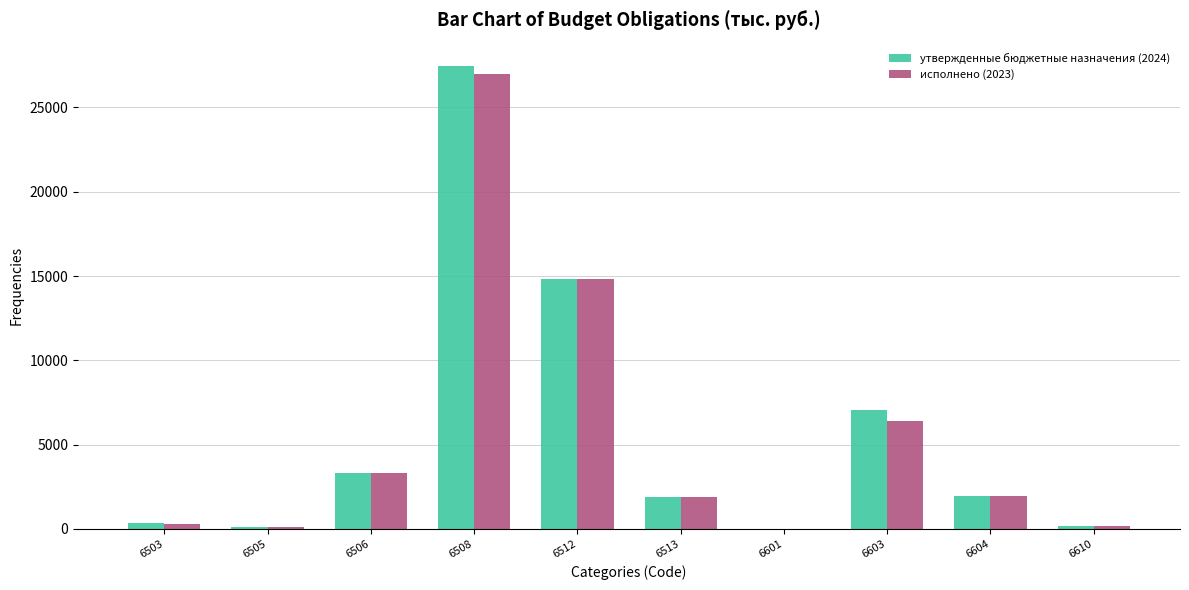

Which series changed the most between 6508 and 6601?

утвержденные бюджетные назначения (2024)